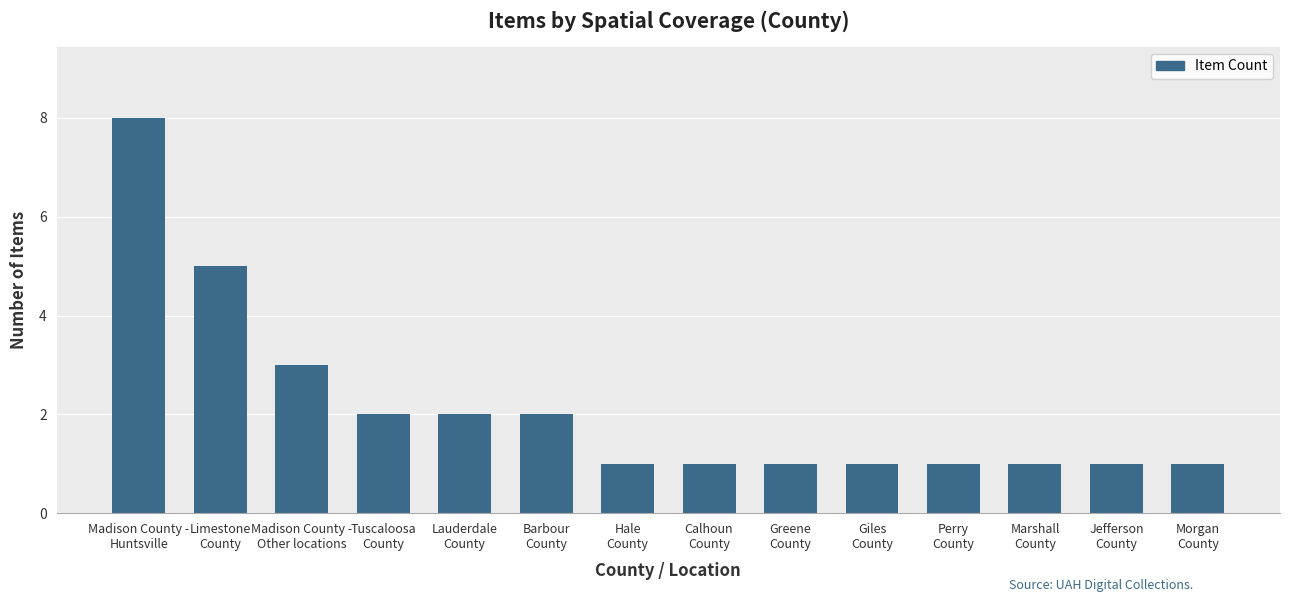

What is the average value?

2